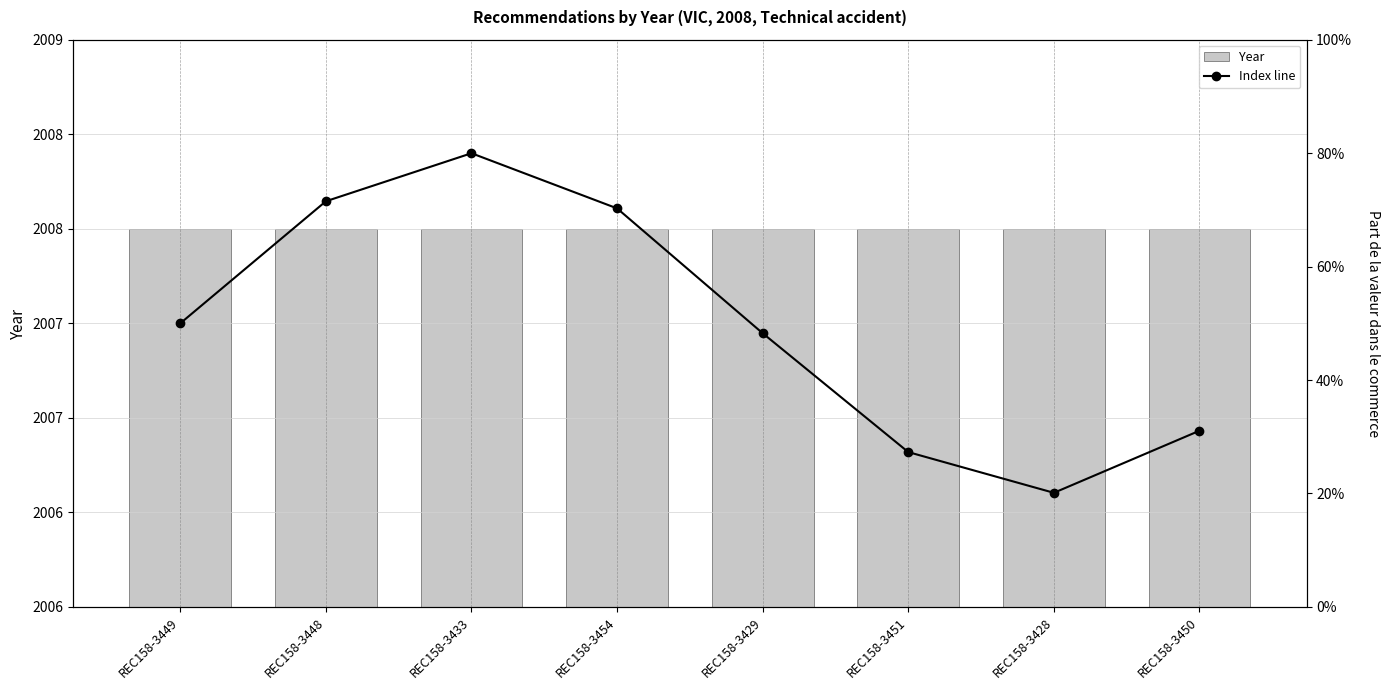

Which series changed the most between REC158-3428 and REC158-3450?

Index line